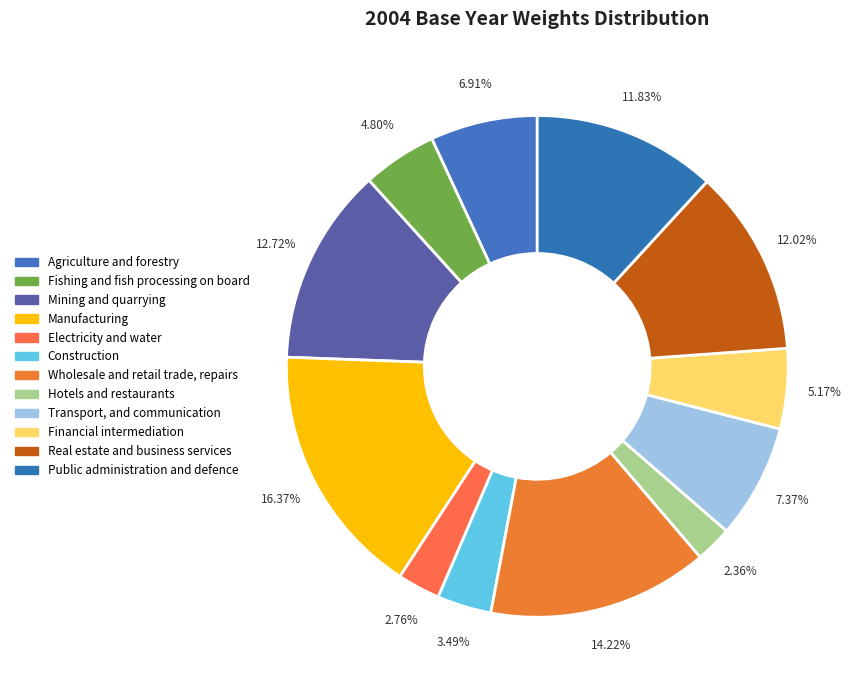

Is Mining and quarrying the majority of the pie?

No